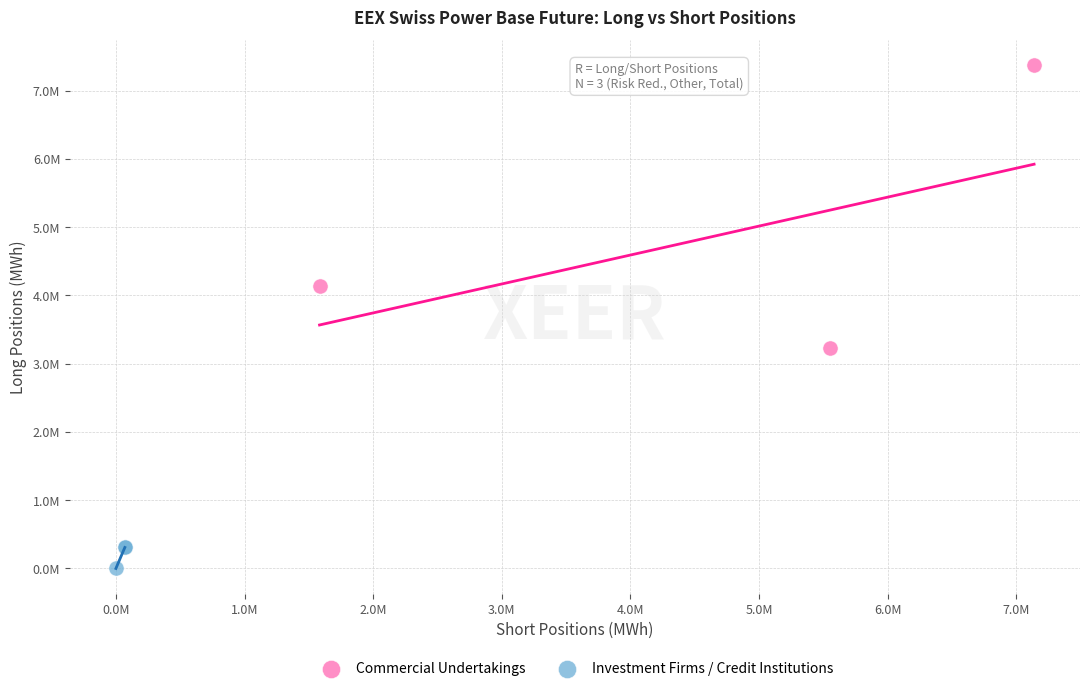

What are all the series names shown in the legend?

Commercial Undertakings, Investment Firms / Credit Institutions